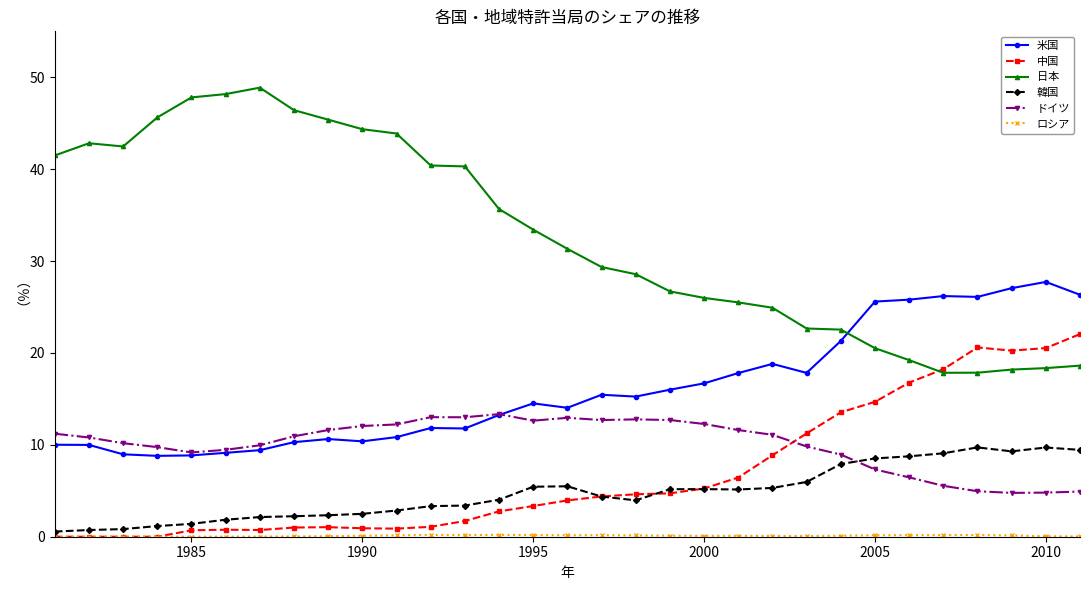

What is the greatest value displayed?

48.9